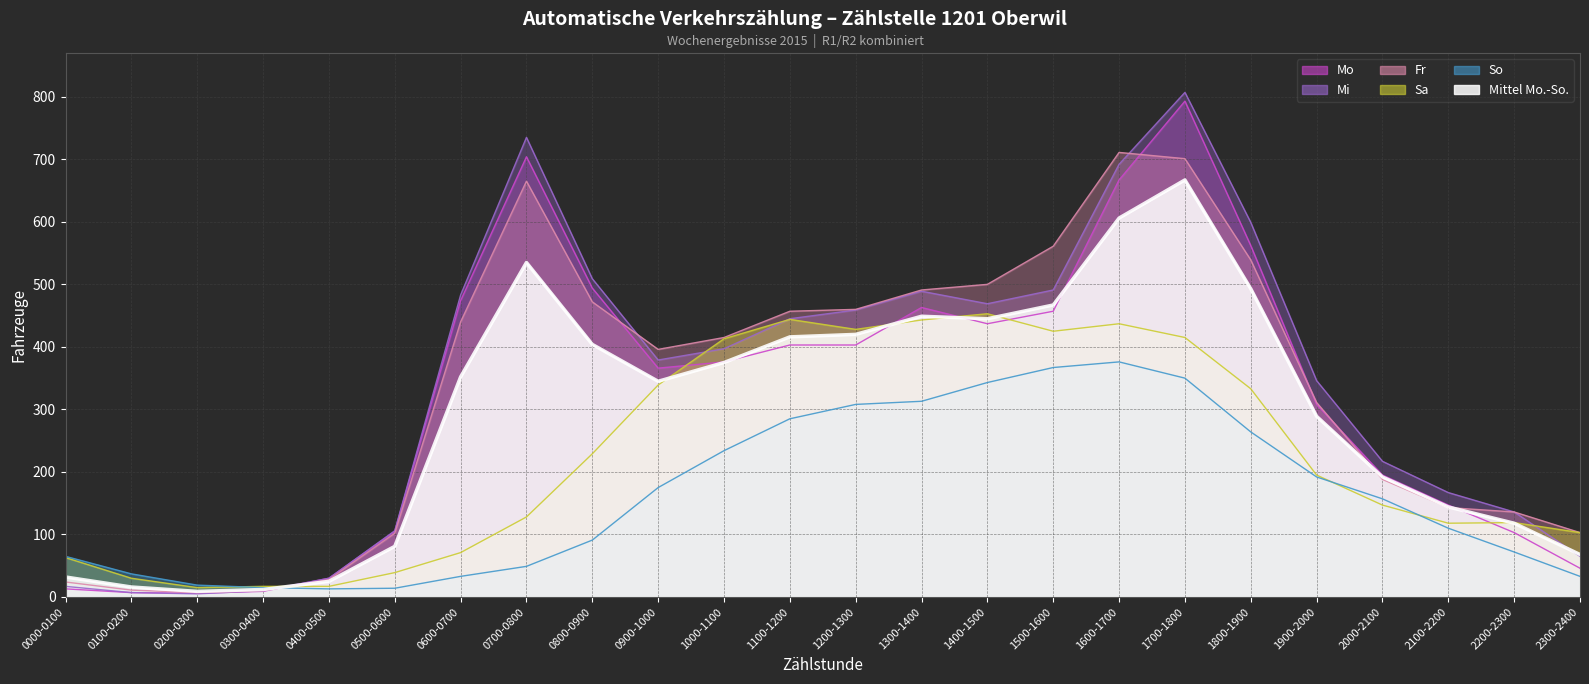

Rank the categories by Mi value from highest to lowest.

1700-1800, 0700-0800, 1600-1700, 1800-1900, 0800-0900, 1500-1600, 1300-1400, 0600-0700, 1400-1500, 1200-1300, 1100-1200, 1000-1100, 0900-1000, 1900-2000, 2000-2100, 2100-2200, 2200-2300, 0500-0600, 2300-2400, 0400-0500, 0000-0100, 0300-0400, 0100-0200, 0200-0300